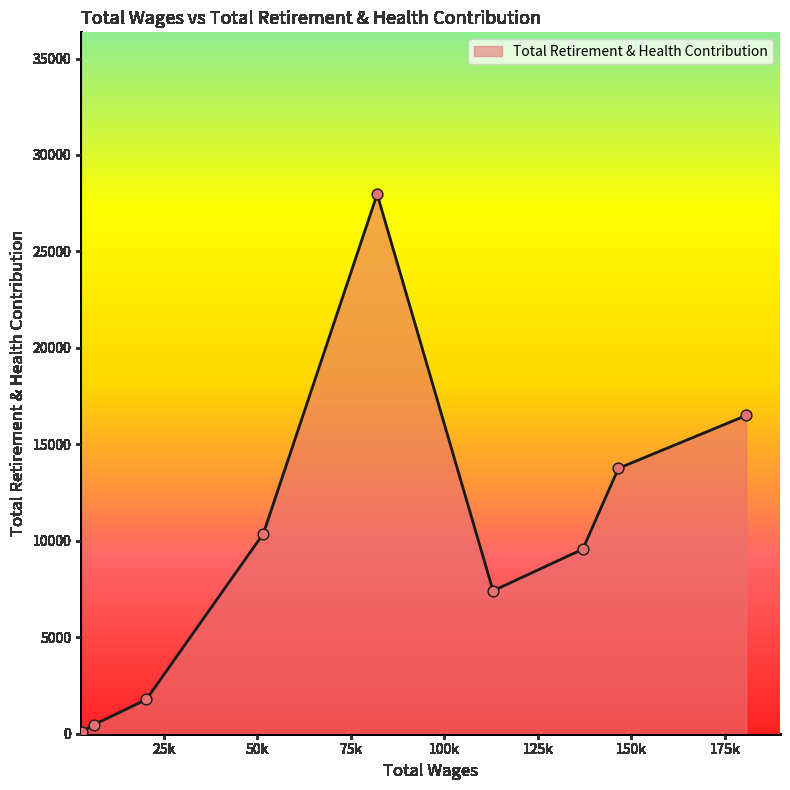

Is this an area chart (filled region under the line)?

Yes